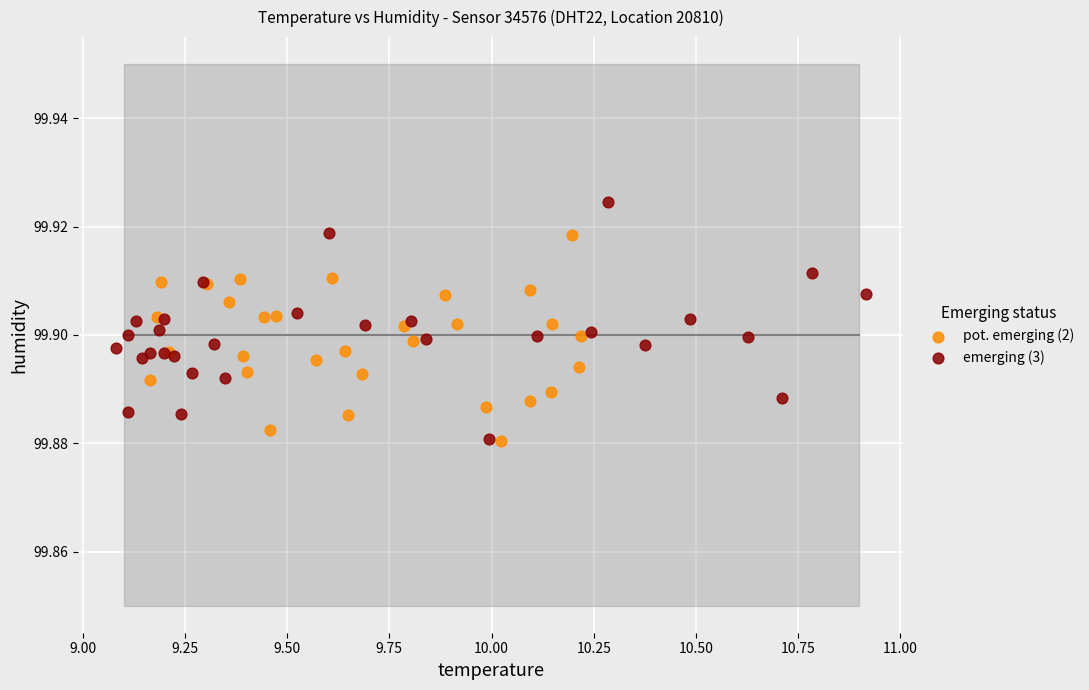

What are all the series names shown in the legend?

pot. emerging (2), emerging (3)